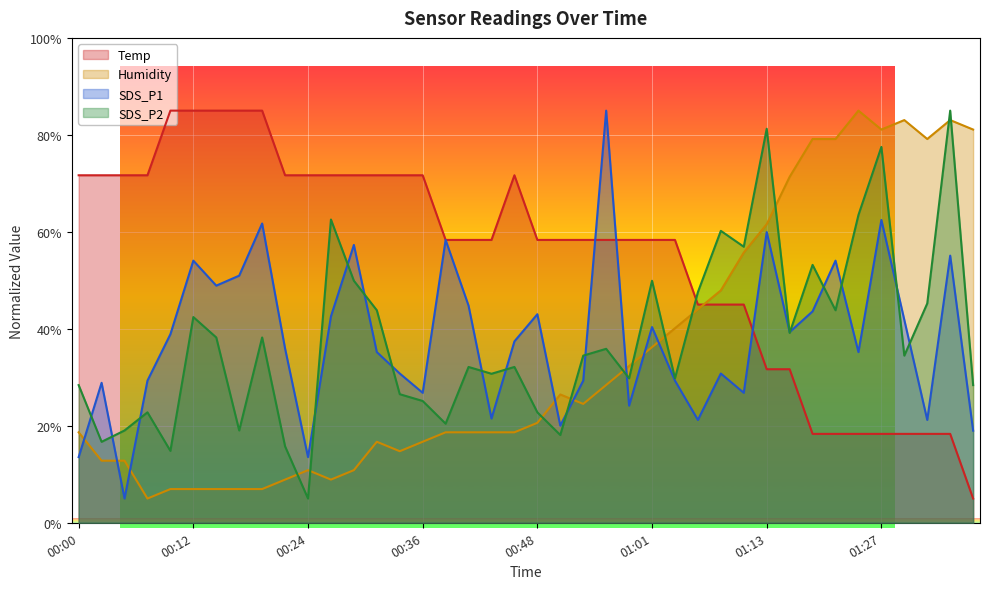

Where does the SDS_P2 series first go above 34?

00:12